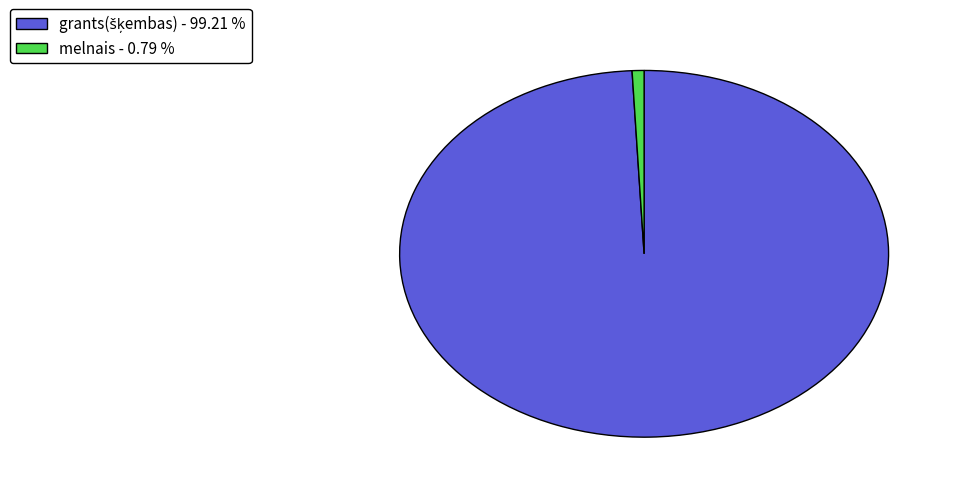

What is the smallest slice in the pie chart?

melnais